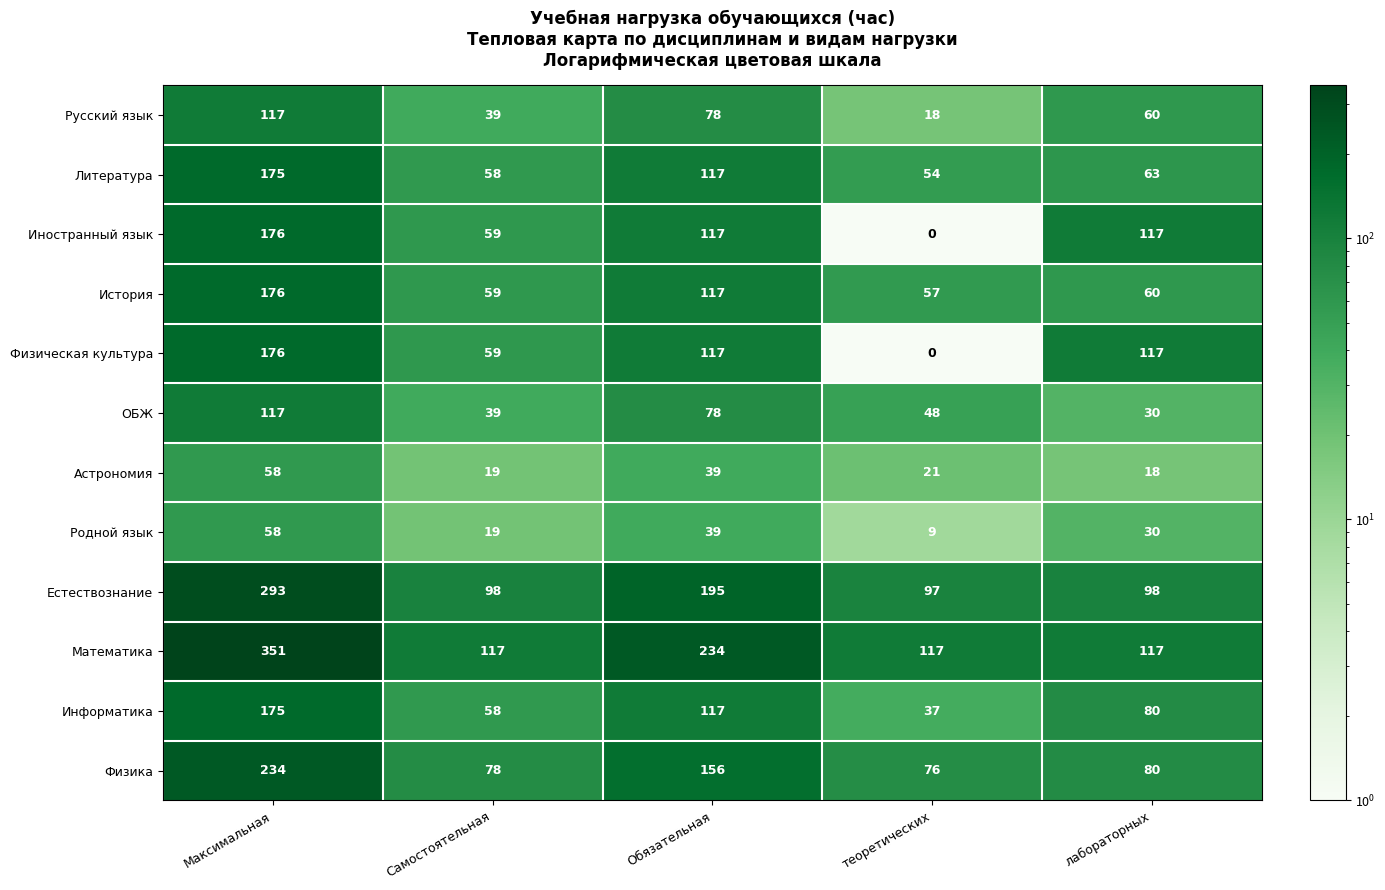

At which category does the chart reach its minimum across all series?

теоретических